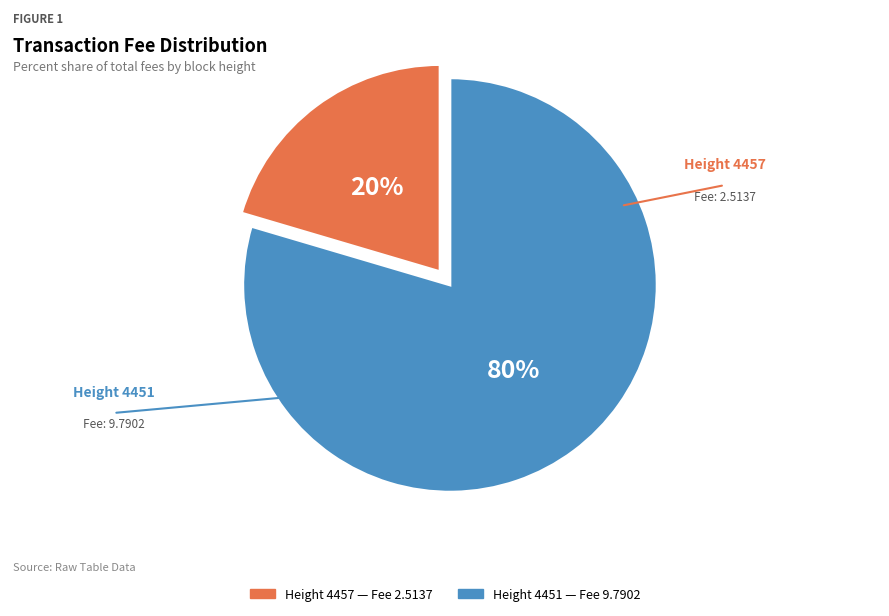

Does any single category account for the majority?

Yes